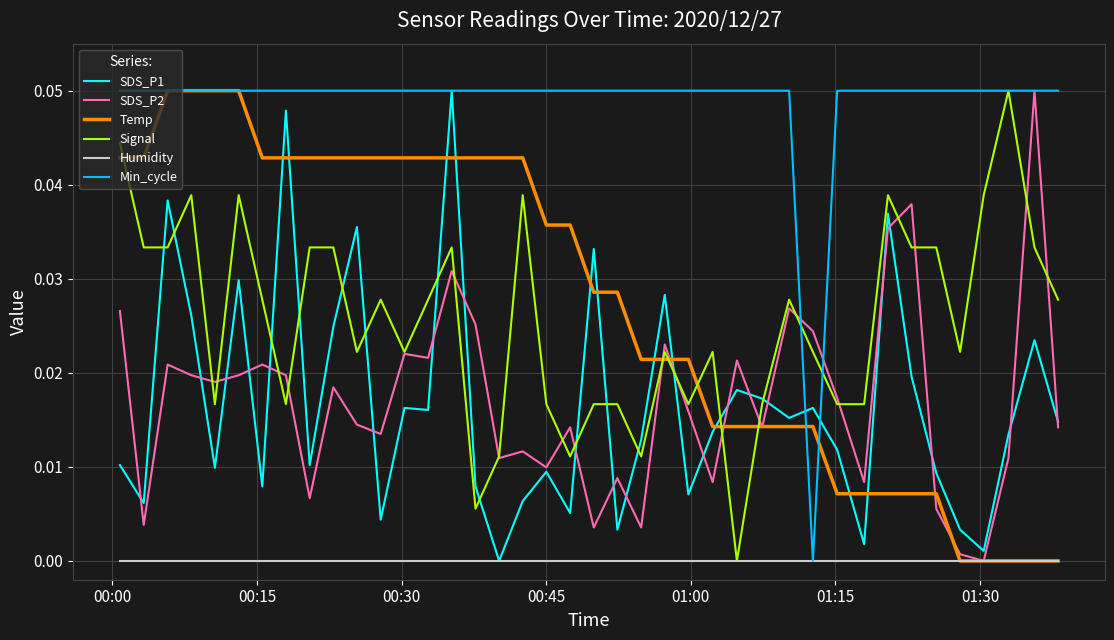

After their last crossing, which series has the higher values: Signal or SDS_P1?

Signal